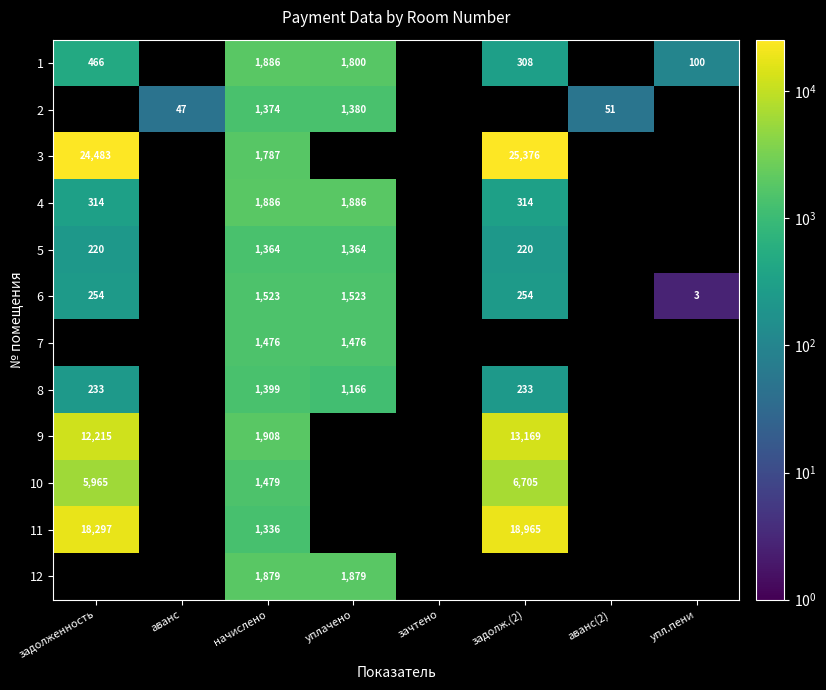

Is the value of 11 at задолженность greater than the value of 9 at задолженность?

Yes